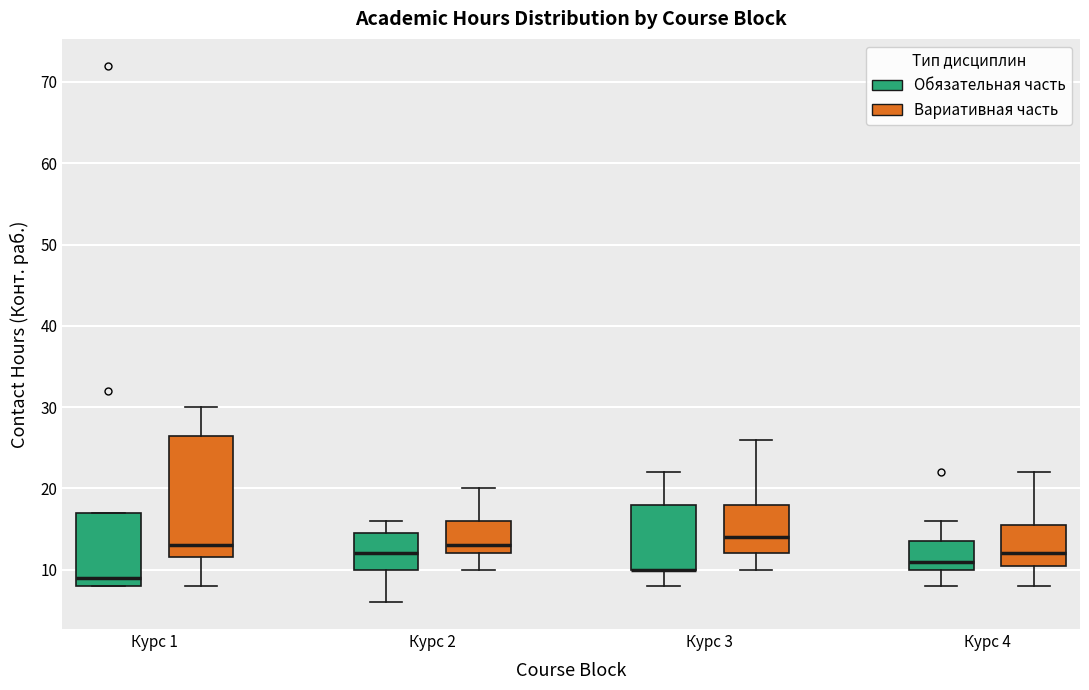

Which box is the tallest, from its lower edge to its upper edge?

Курс 1 (Вариативная часть)